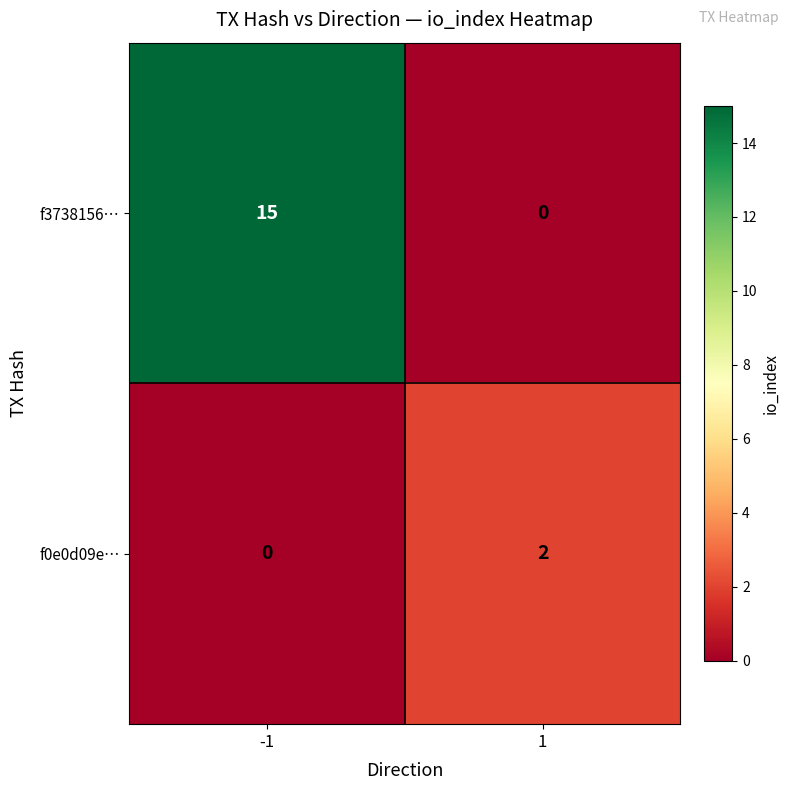

What is the maximum value shown in the chart?

15